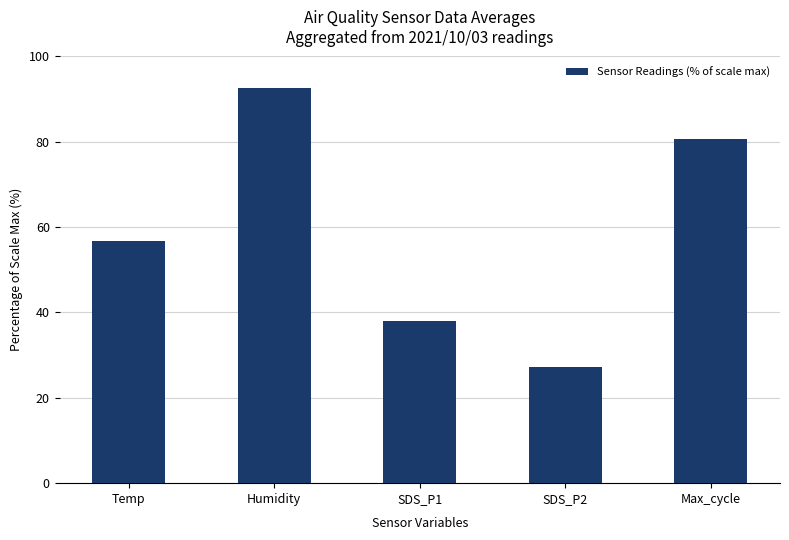

What is the value of the 2nd bar from the left?

92.7